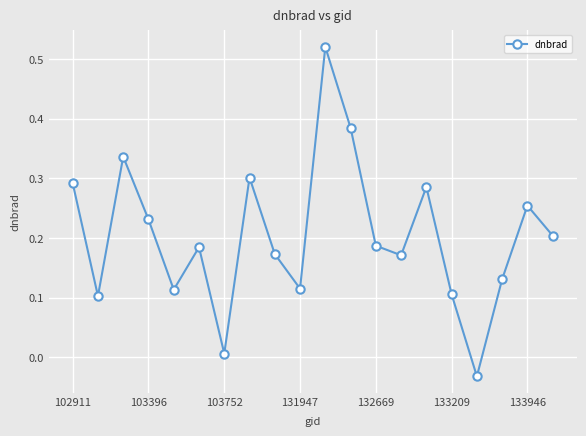

What is the sum of all values?

4.1